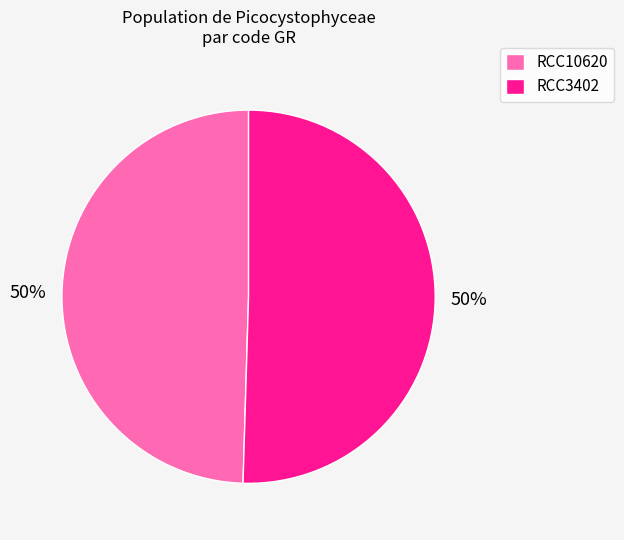

Combined, do RCC3402 and RCC10620 account for over 50%?

Yes